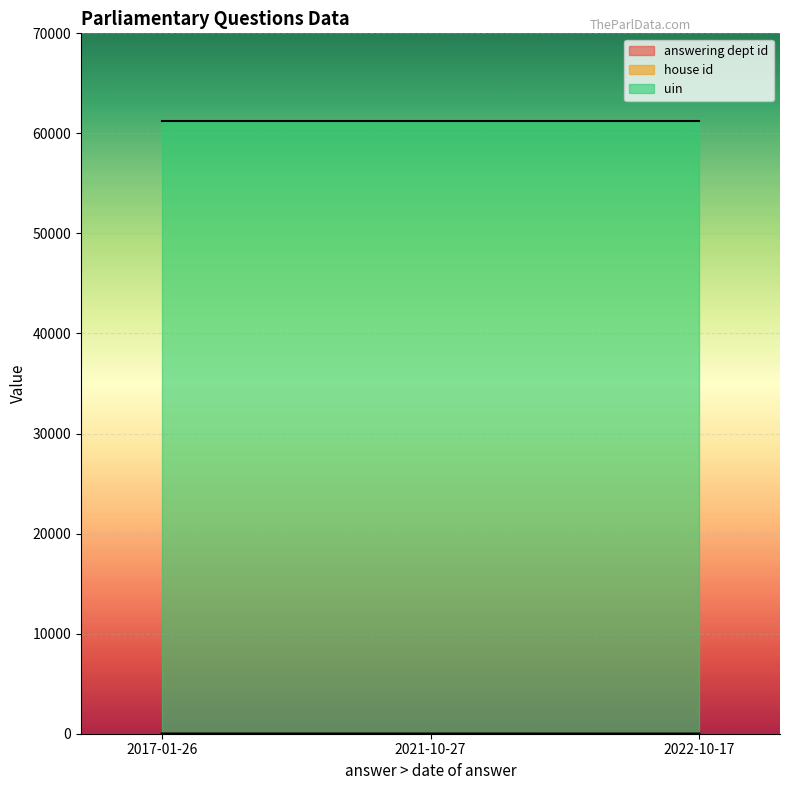

Which has a higher value, 2022-10-17 or 2017-01-26?

2017-01-26